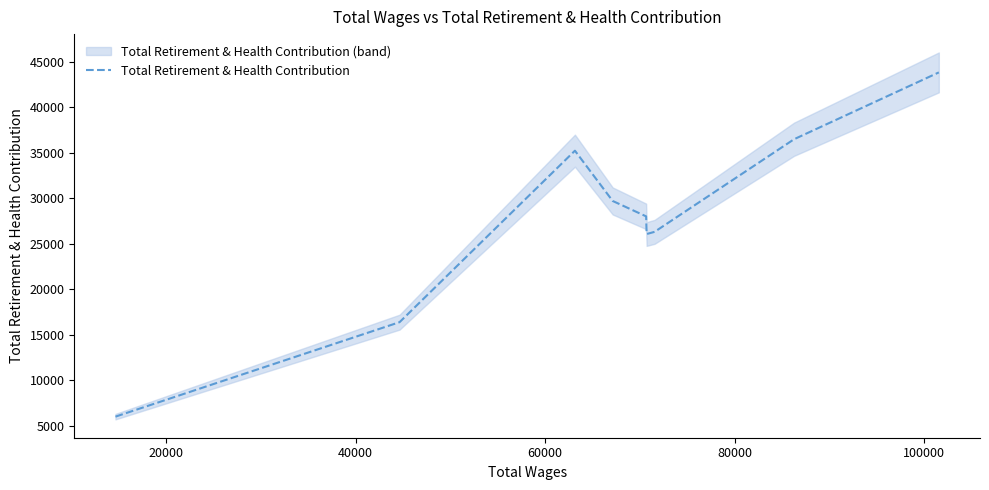

Reading right to left, list all the values displayed in this chart.

43853	36505	26325	26084	28028	29720	35246	16396	6009